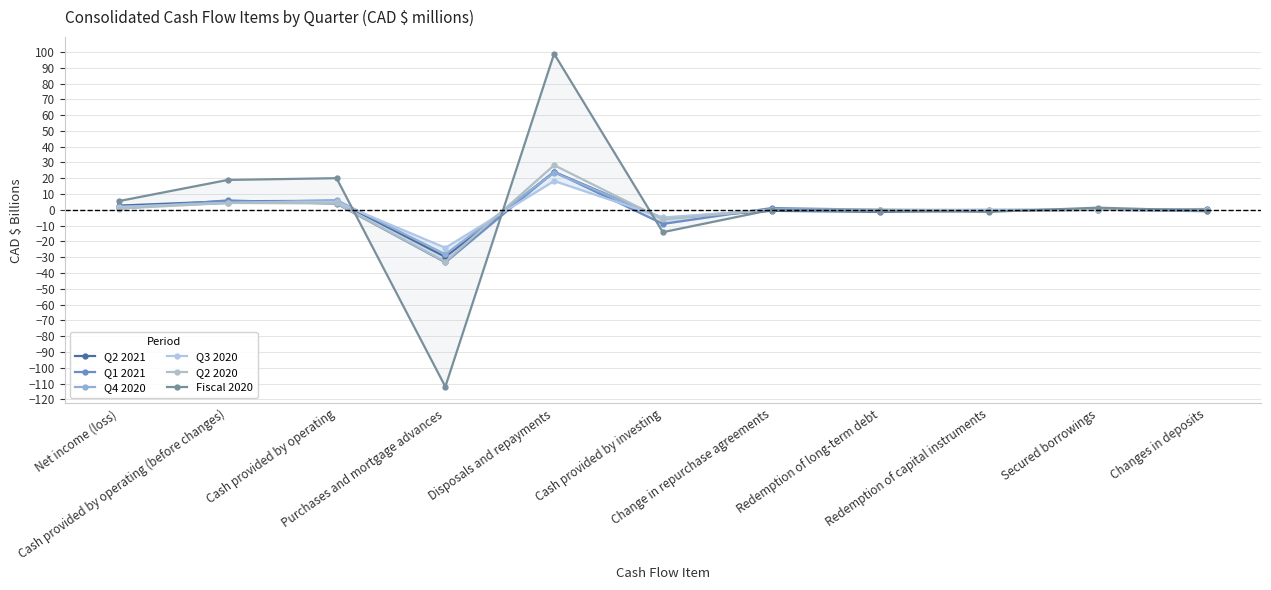

How many data points in Q3 2020 are less than 0?

4